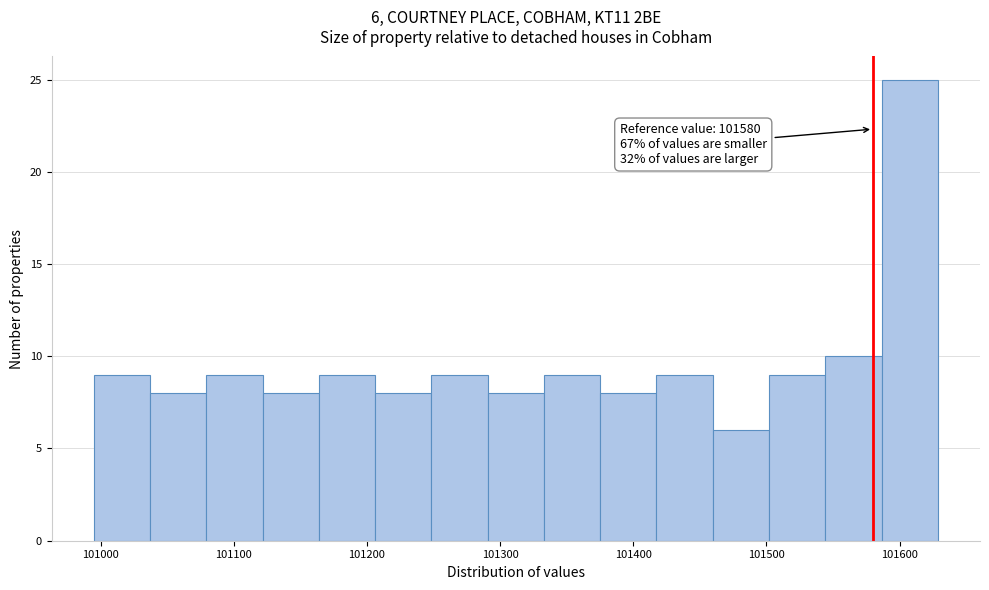

Which range on the x-axis has the tallest bar?

101590 to 101630